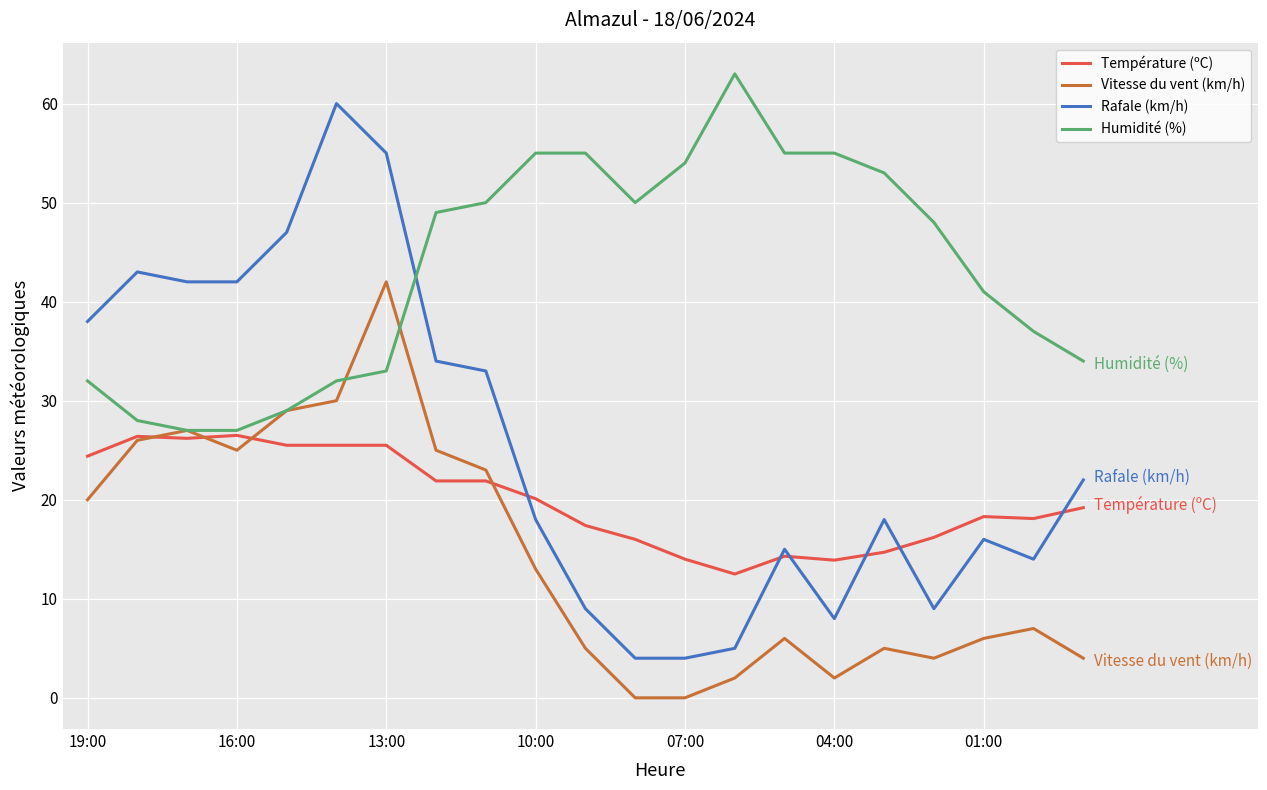

What is the maximum value shown in the chart?

63.0